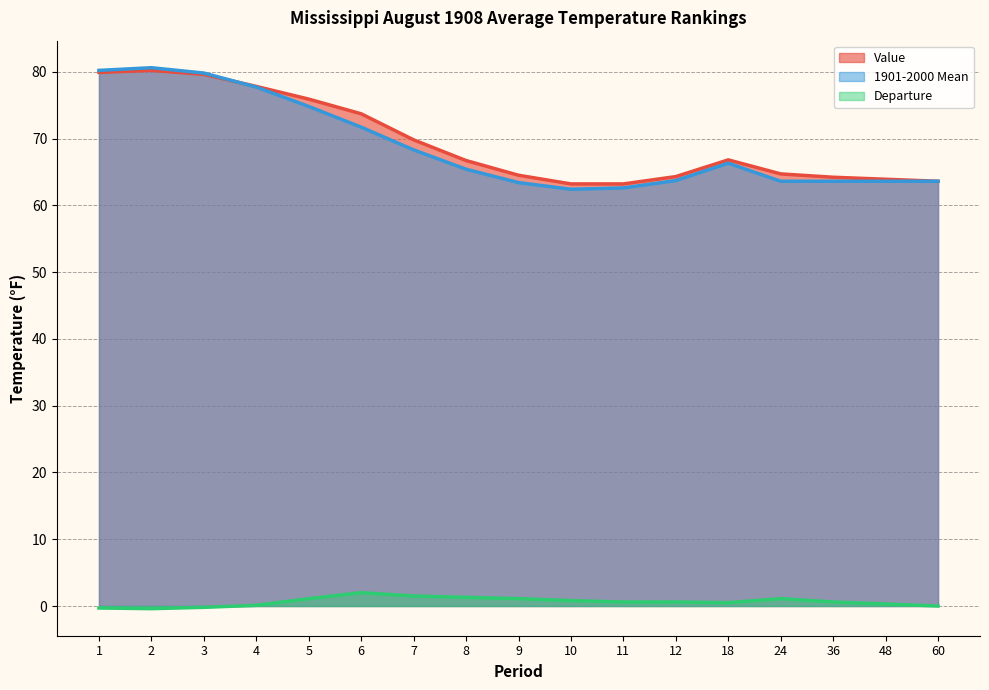

What are all the series names shown in the legend?

Value, 1901-2000 Mean, Departure